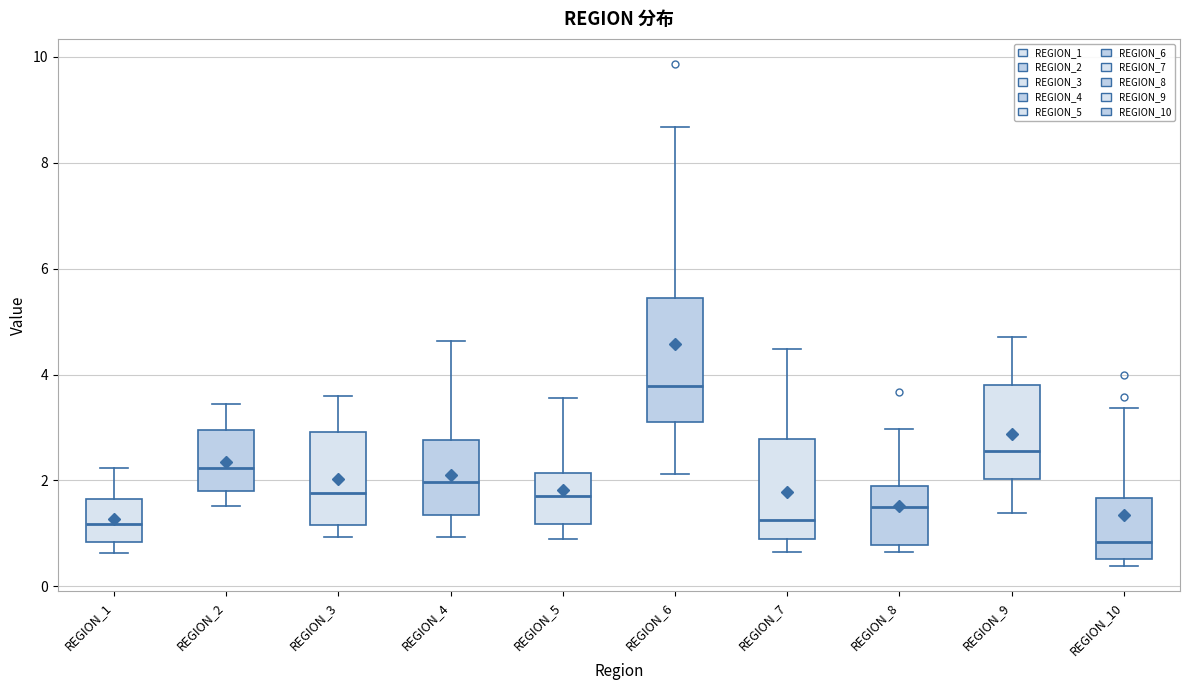

Reading left to right, read every box against the y-axis: the position of its median line, the range the box covers, and the ends of its whiskers. The values are not printed on the chart, so give them approximately, as read against the axis.

REGION_1: median 1.2, box 0.8 to 1.6, whiskers 0.6 to 2.2
REGION_2: median 2.2, box 1.8 to 3.0, whiskers 1.6 to 3.4
REGION_3: median 1.8, box 1.2 to 3.0, whiskers 1.0 to 3.6
REGION_4: median 2.0, box 1.4 to 2.8, whiskers 1.0 to 4.6
REGION_5: median 1.6, box 1.2 to 2.2, whiskers 0.8 to 3.6
REGION_6: median 3.8, box 3.2 to 5.4, whiskers 2.2 to 8.6
REGION_7: median 1.2, box 1.0 to 2.8, whiskers 0.6 to 4.4
REGION_8: median 1.6, box 0.8 to 1.8, whiskers 0.6 to 3.0
REGION_9: median 2.6, box 2.0 to 3.8, whiskers 1.4 to 4.8
REGION_10: median 0.8, box 0.6 to 1.6, whiskers 0.4 to 3.4